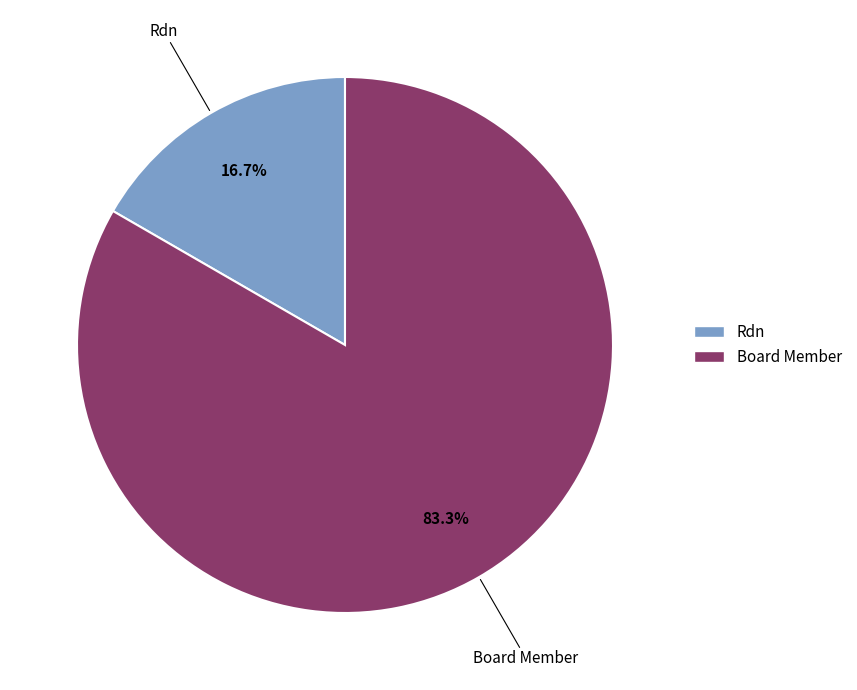

Which category accounts for the majority?

Board Member